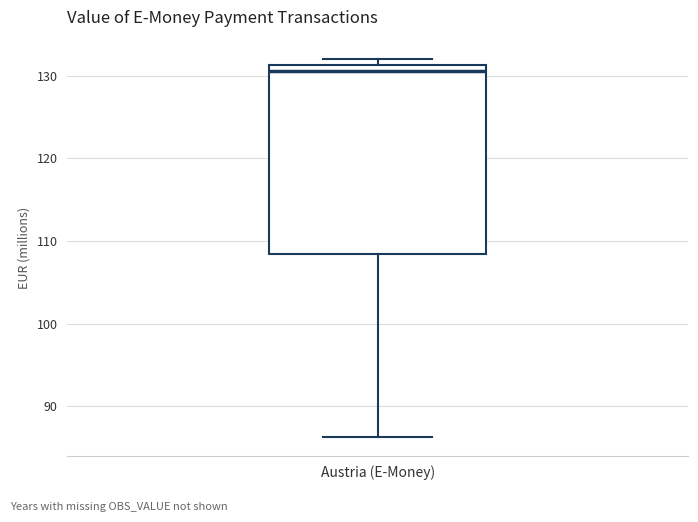

Where is the upper edge of the box for Austria (E-Money) on the y-axis? The values are not printed on the chart, so give them approximately, as read against the axis.

131